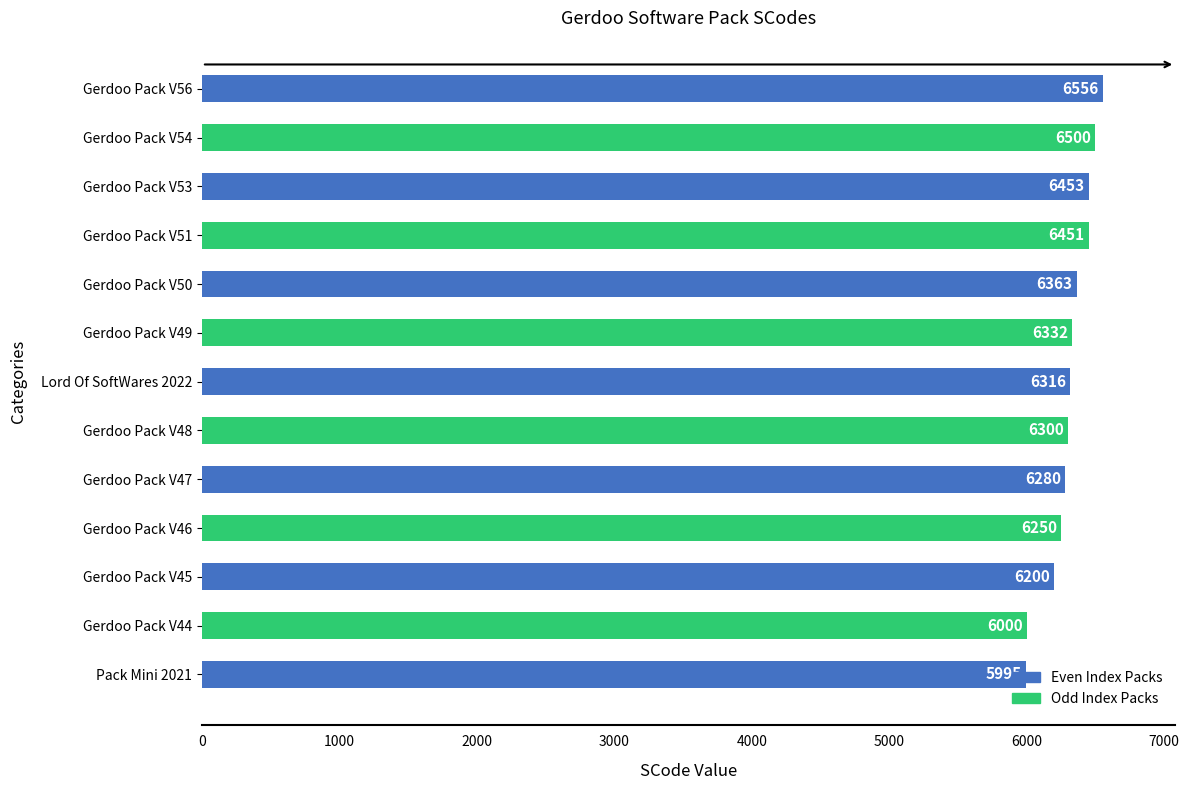

Are the bars grouped side by side (vs. stacked)?

No